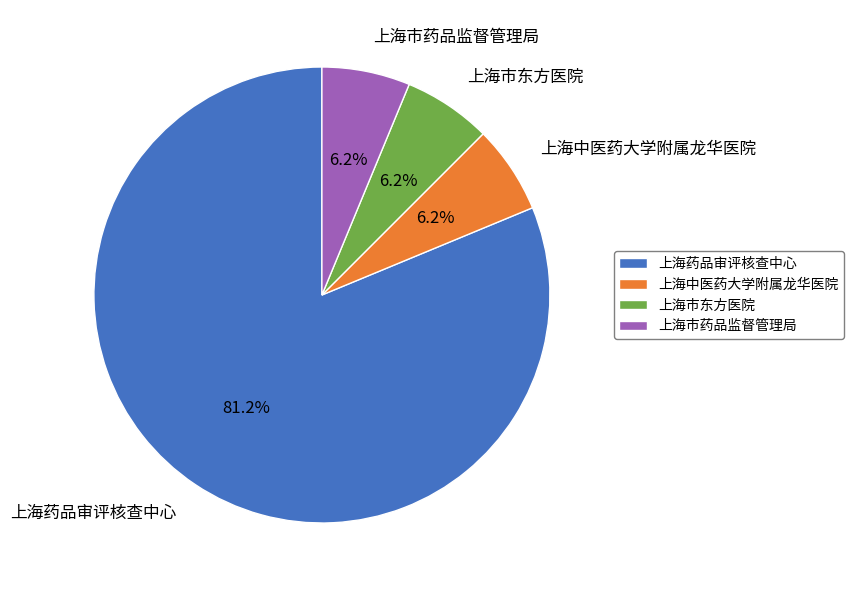

The 上海药品审评核查中心 slice represents 71% of the pie. True or false?

False